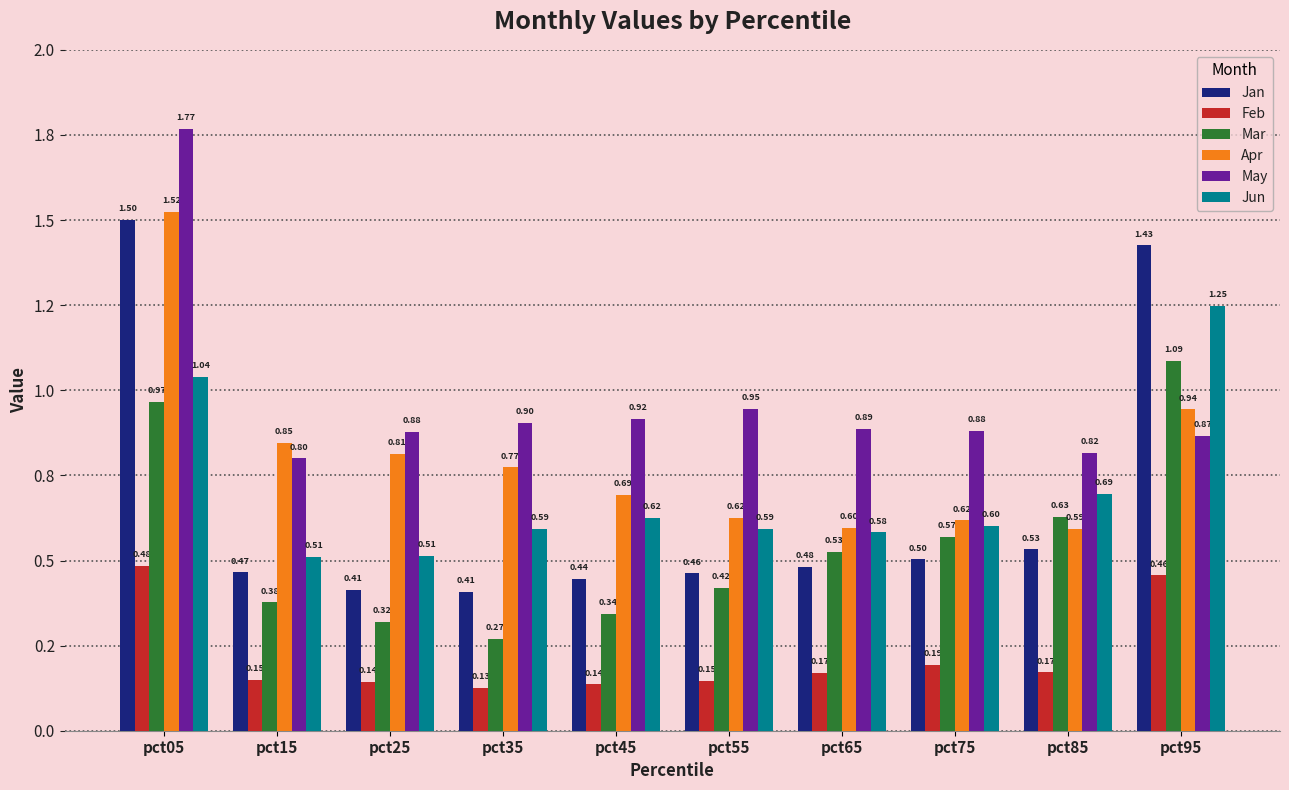

What are all the series names shown in the legend?

Jan, Feb, Mar, Apr, May, Jun